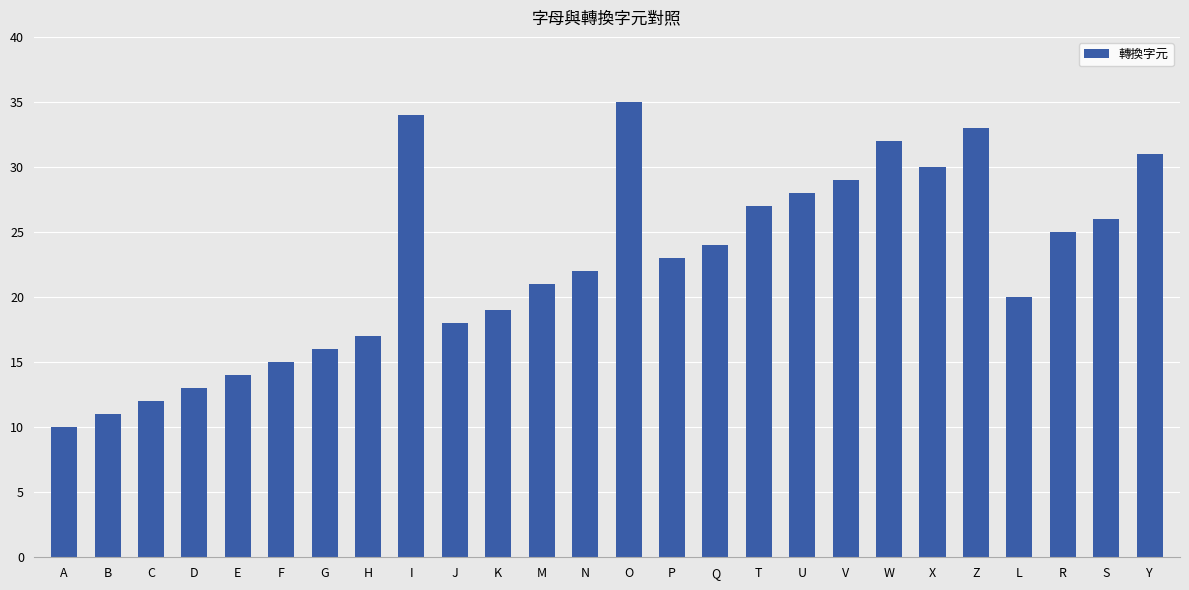

What position from the left is G?

7